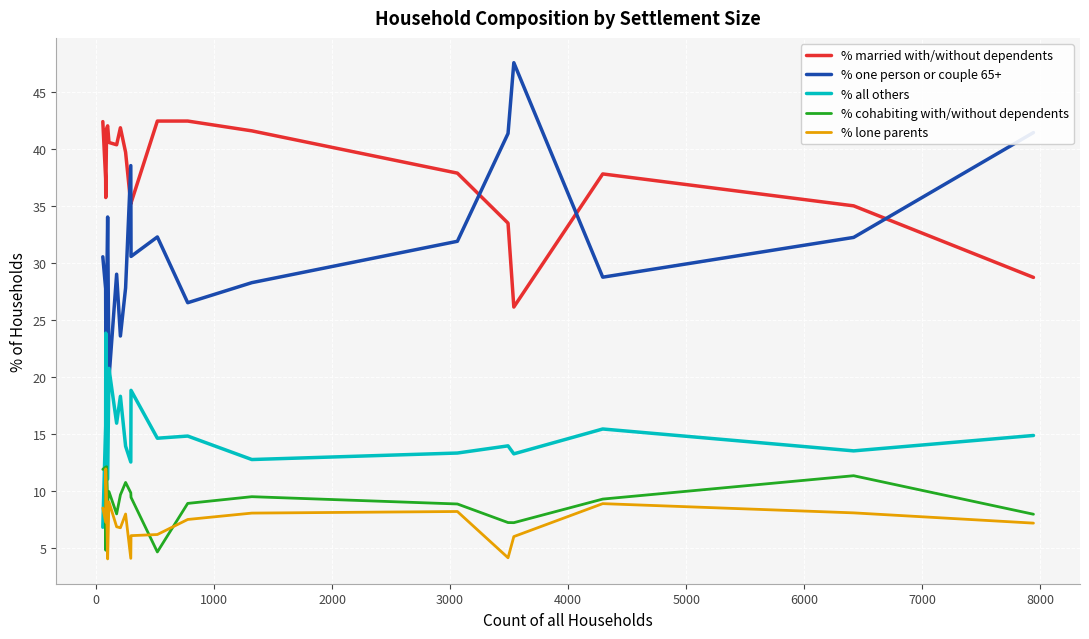

Which series has the largest total across all categories?

% married with/without dependents